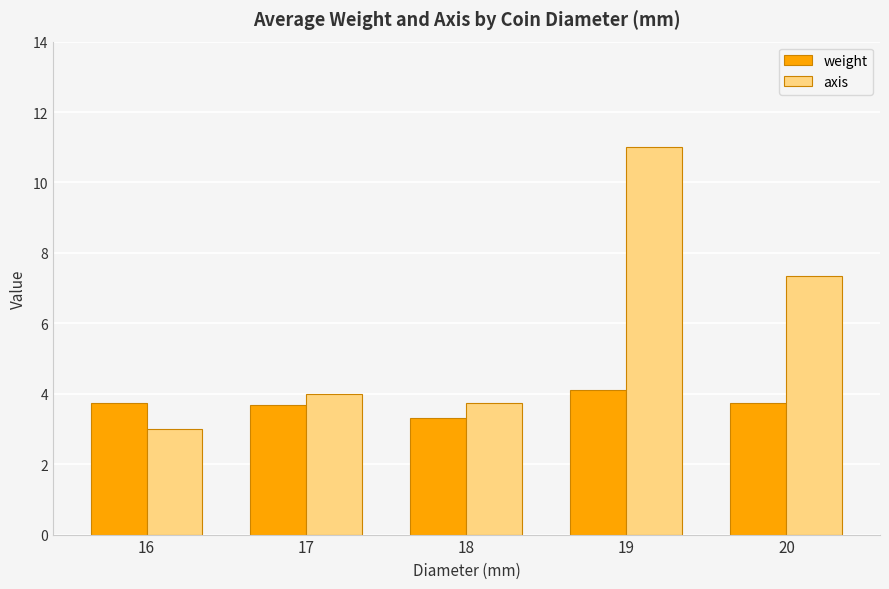

At which category is the sum across all series the highest?

19